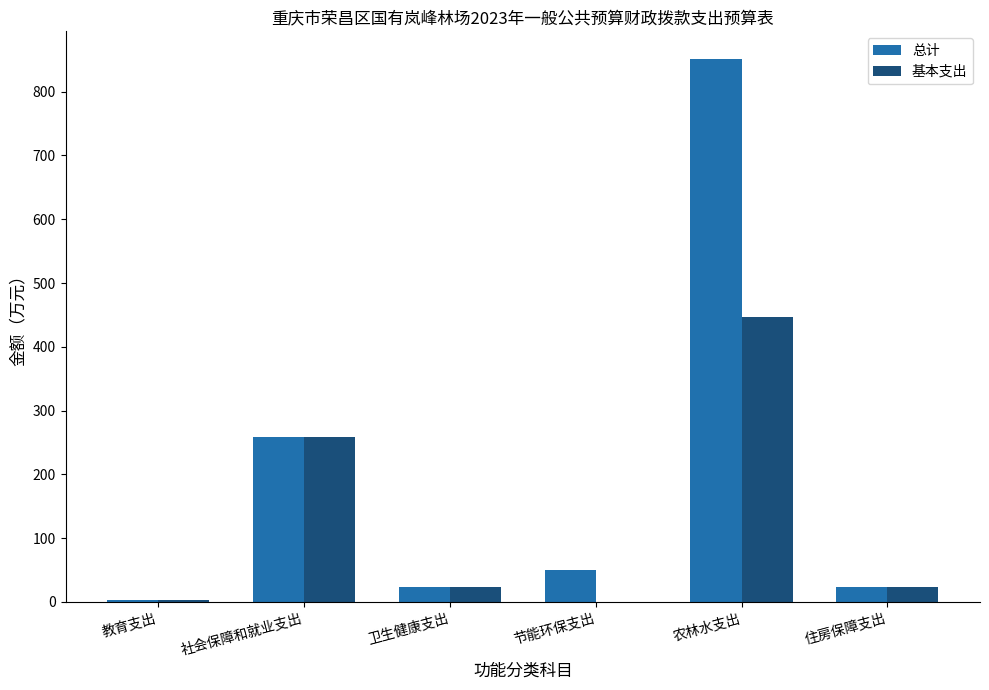

Does the chart contain stacked bars?

No